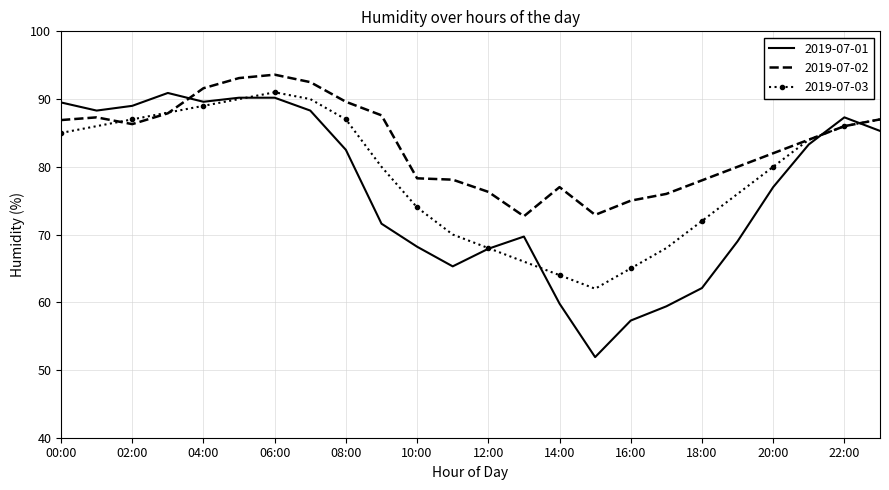

True or false: 2019-07-01 and 2019-07-02 intersect in this chart.

True